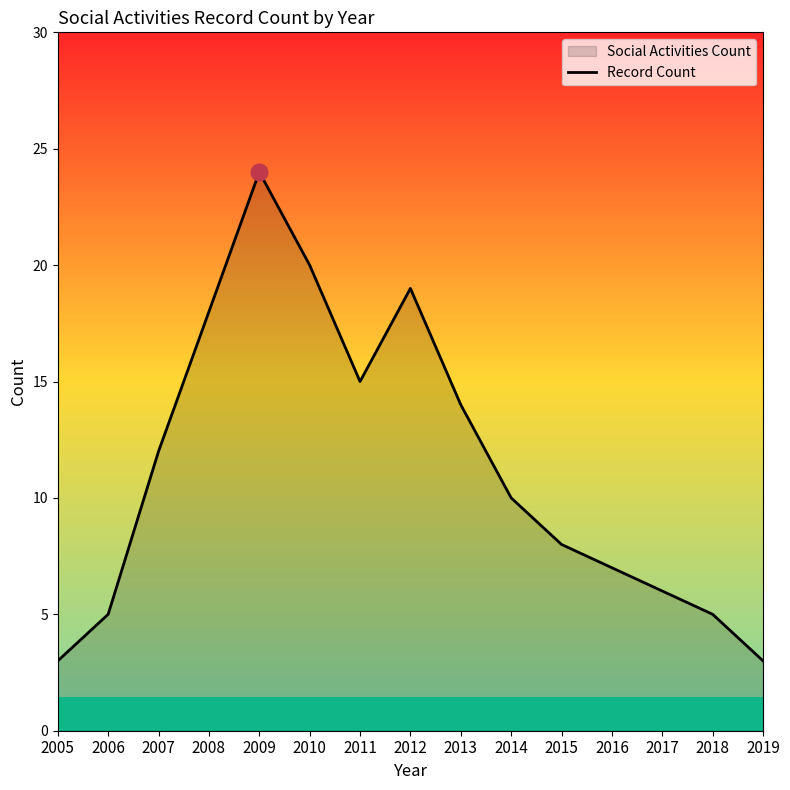

Between 2005 and 2010, which is larger?

2010